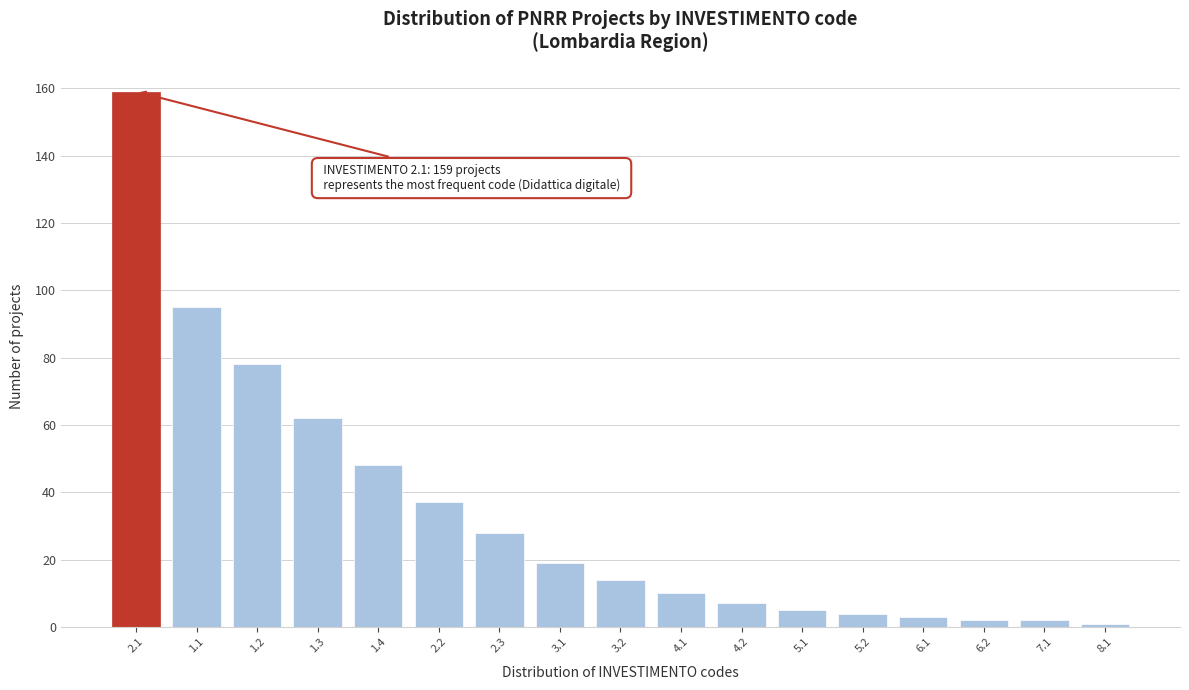

Reading left to right, list all the values displayed in this chart.

159	95	78	62	48	37	28	19	14	10	7	5	4	3	2	2	1